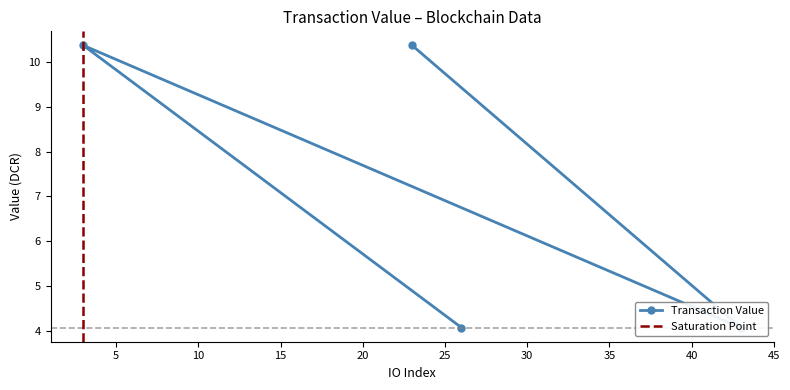

How many data points does each series have?

4